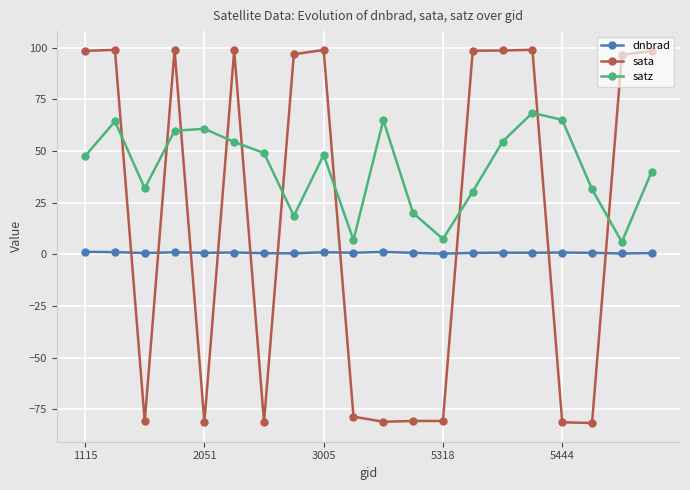

Rank the series by their maximum value, from highest to lowest.

sata, satz, dnbrad